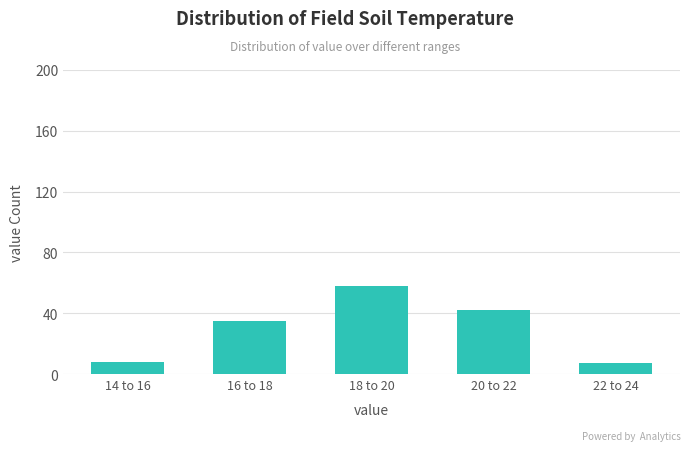

Reading left to right, transcribe all the data shown in this chart.

8	35	58	42	7